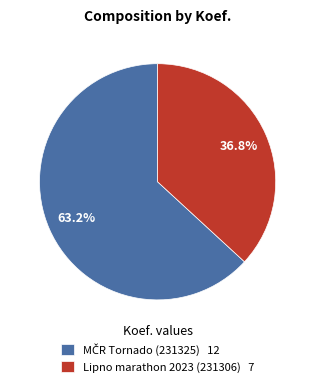

Does Lipno marathon 2023 (231306) 7 account for over 50% of the chart?

No